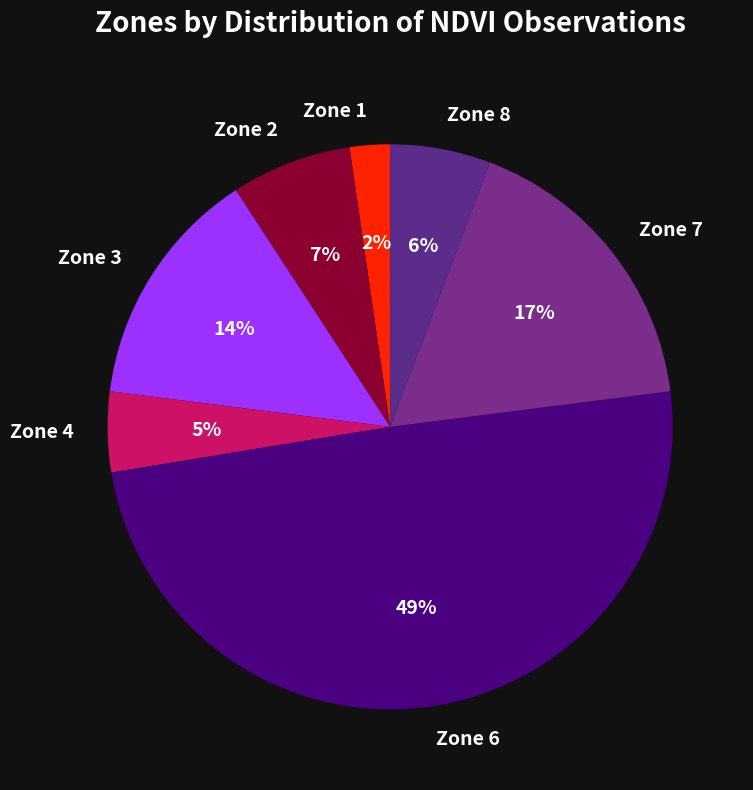

Which slice is the largest?

Zone 6